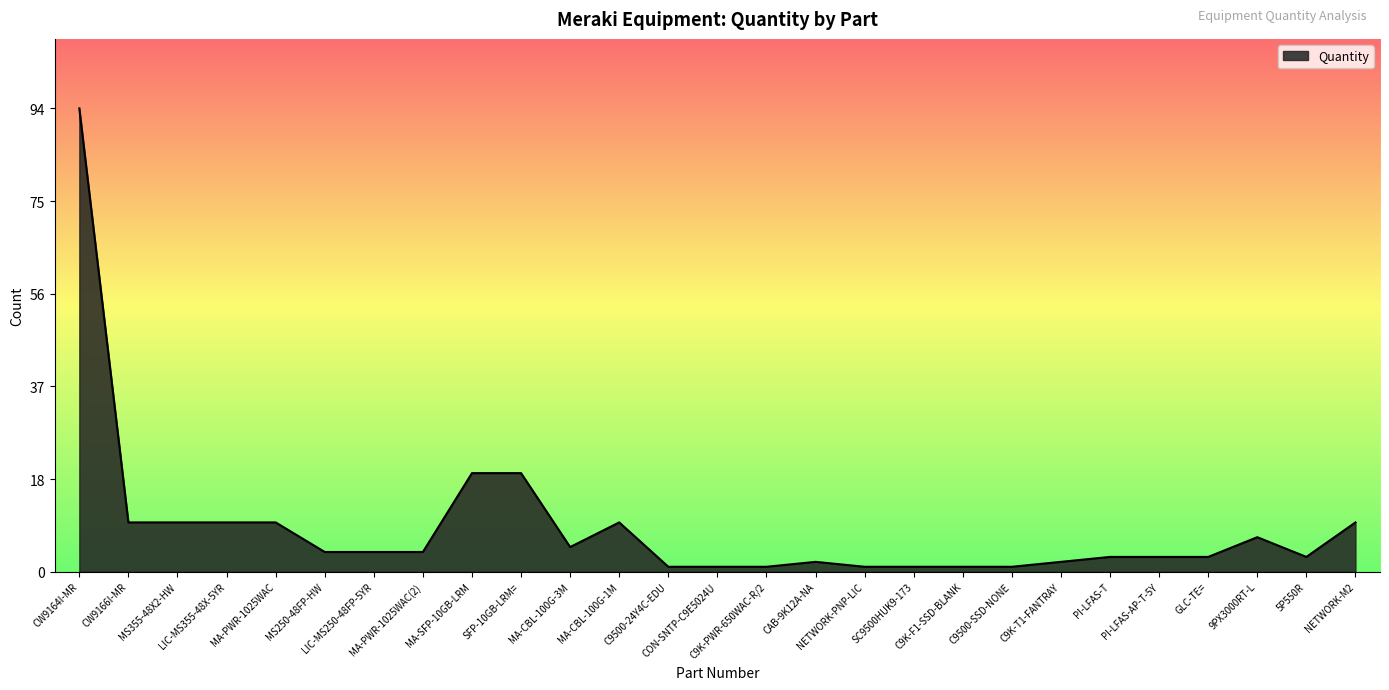

What position from the right is LIC-MS250-48FP-5YR?

21